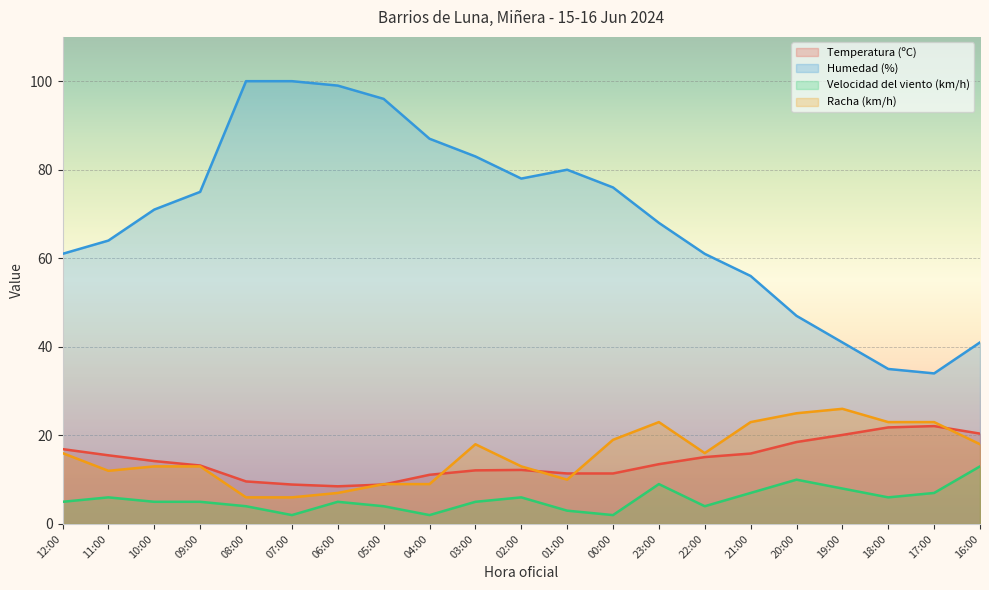

True or false: Temperatura (ºC) and Humedad (%) cross at least once.

False